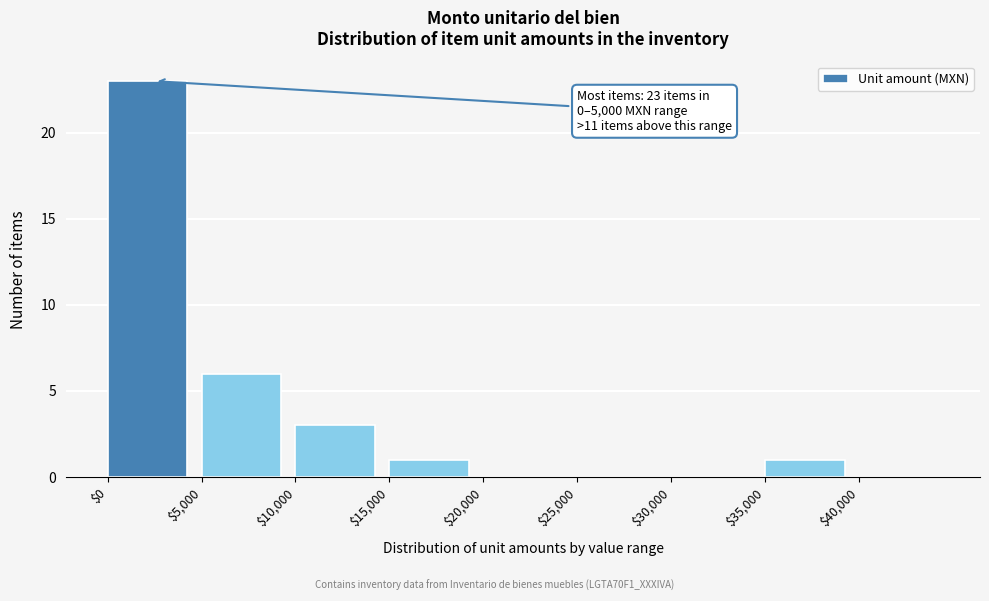

Which range on the x-axis has the tallest bar?

0 to 5000